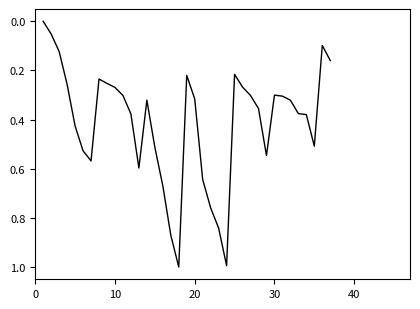

What is the difference between the maximum and minimum values?

1.0